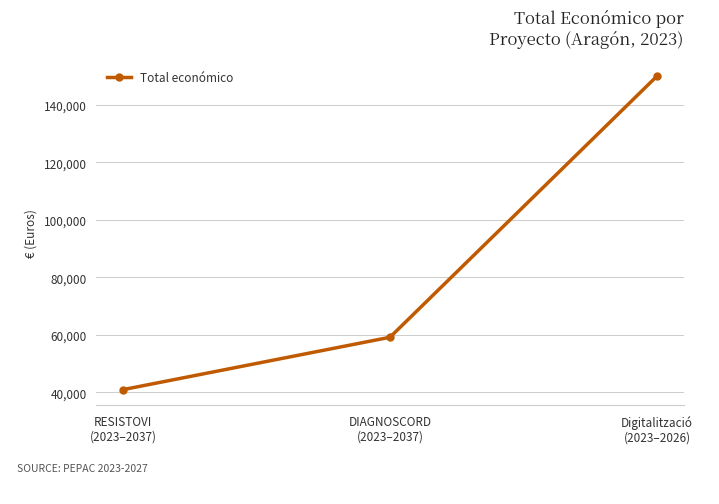

The chart shows a value of 150000 at Digitalització
(2023–2026). True or false?

True